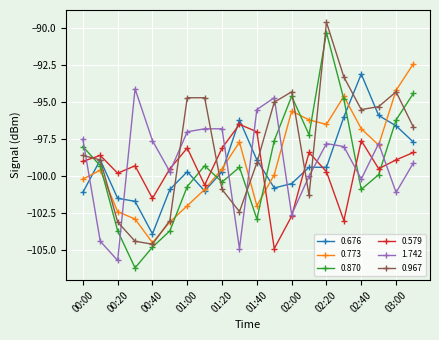

Which series has the largest range (max minus min)?

0.870